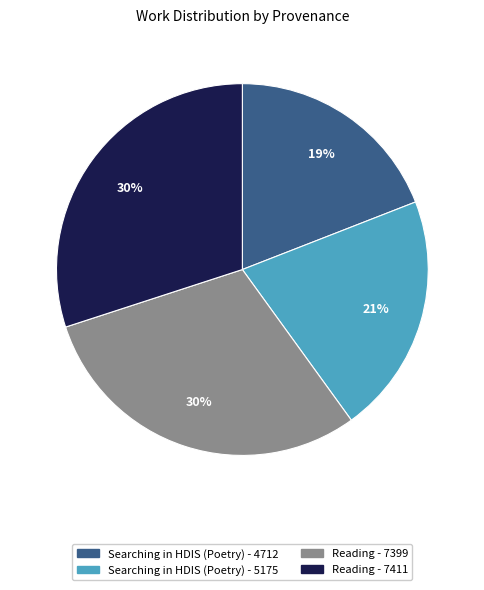

Which category has the smallest portion of the pie?

Searching in HDIS (Poetry) - 4712